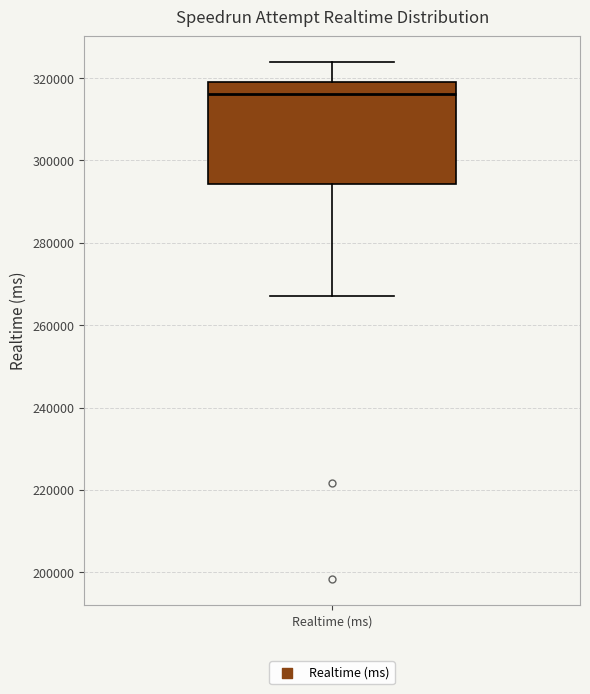

Where does the lower whisker of the box for Realtime (ms) end on the y-axis? The values are not printed on the chart, so give them approximately, as read against the axis.

268000